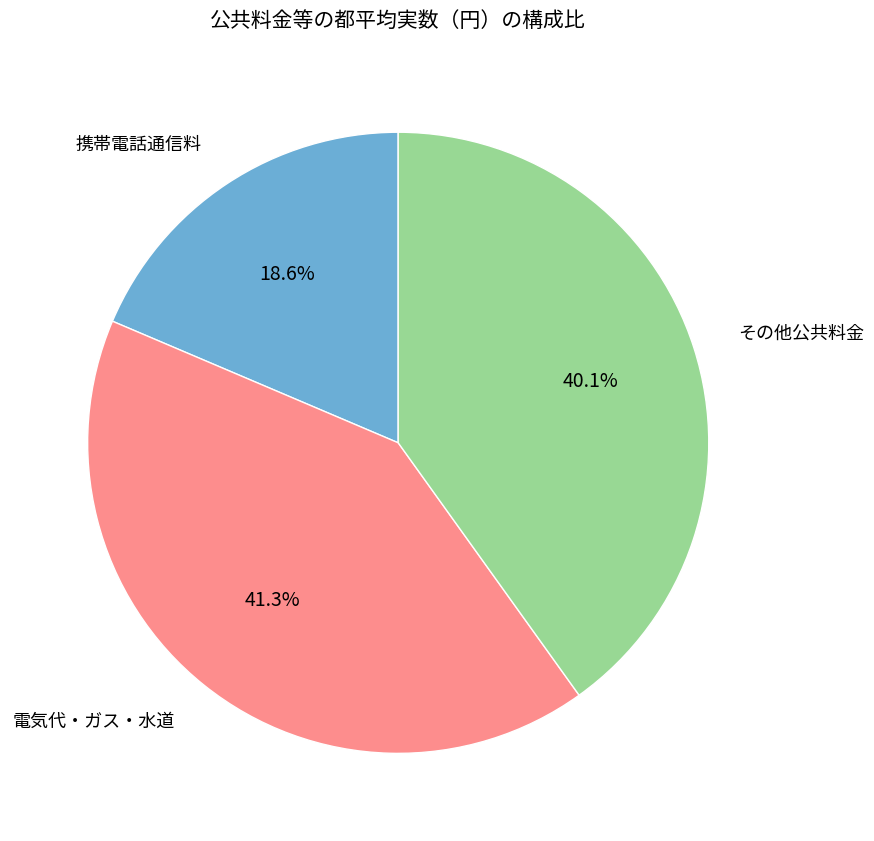

Does 電気代・ガス・水道 account for over 50% of the chart?

No